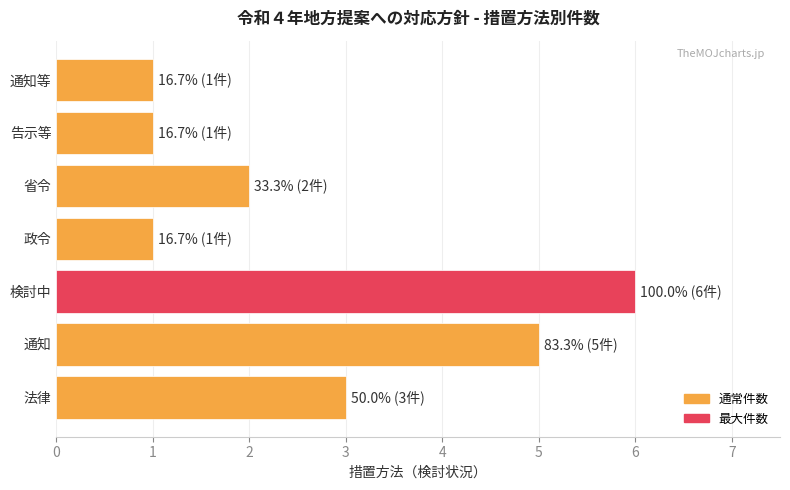

Count the values in the range 1 to 5.

6